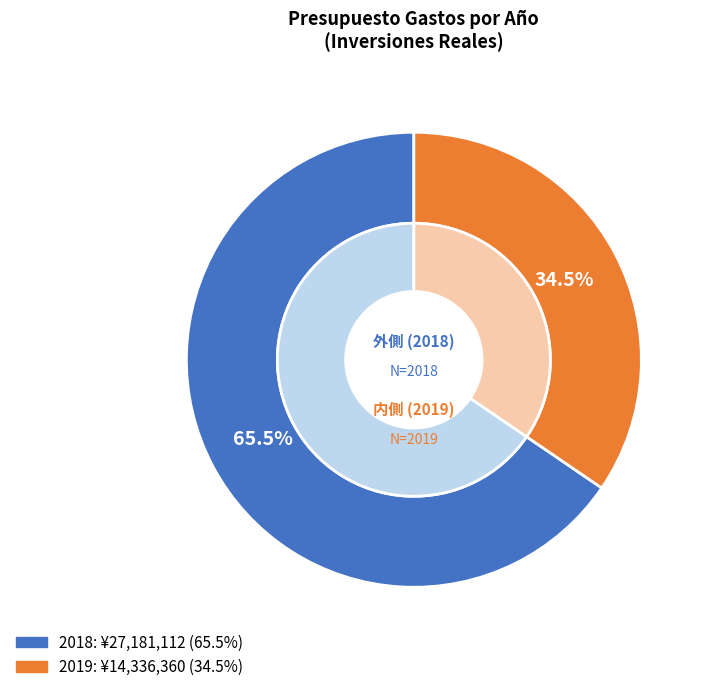

True or false: 2018 accounts for 65% of the total.

True